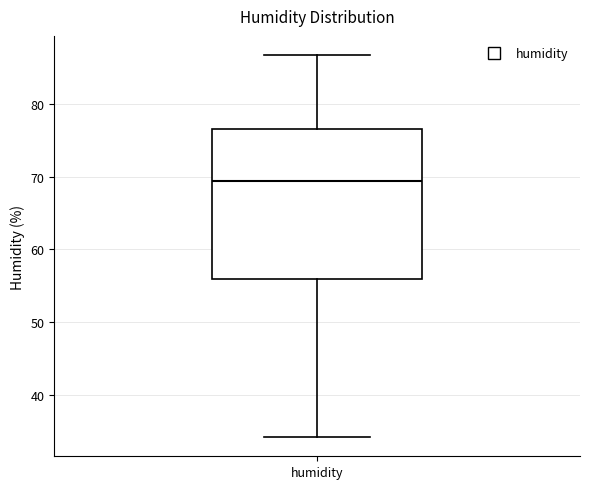

Where does the upper whisker of the box for humidity end on the y-axis? The values are not printed on the chart, so give them approximately, as read against the axis.

87